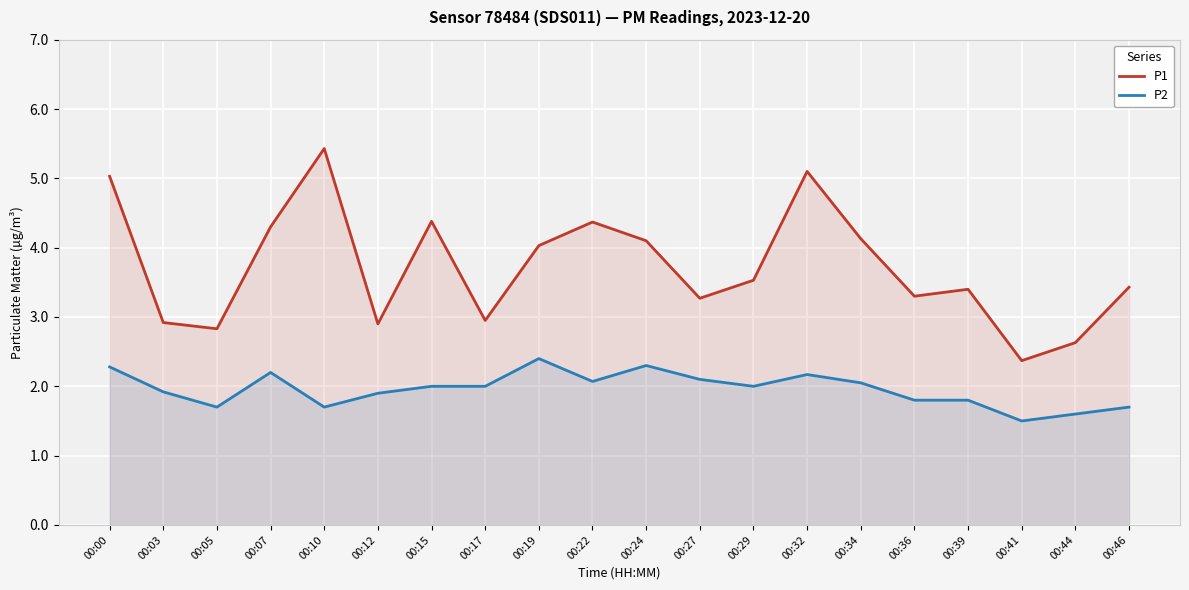

True or false: P1 and P2 cross at least once.

False